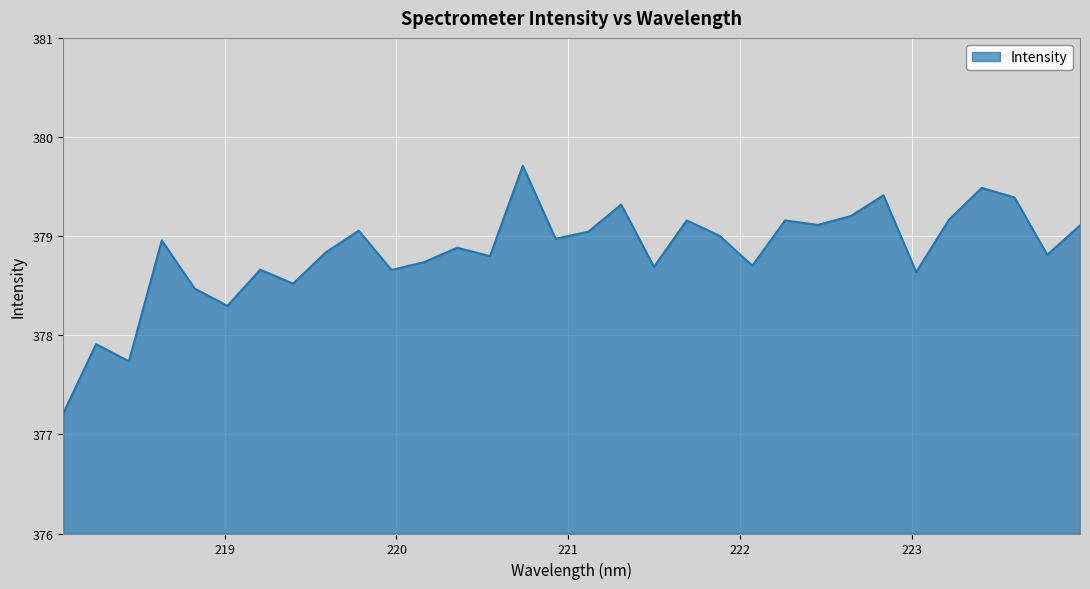

What is the smallest value displayed?

377.2